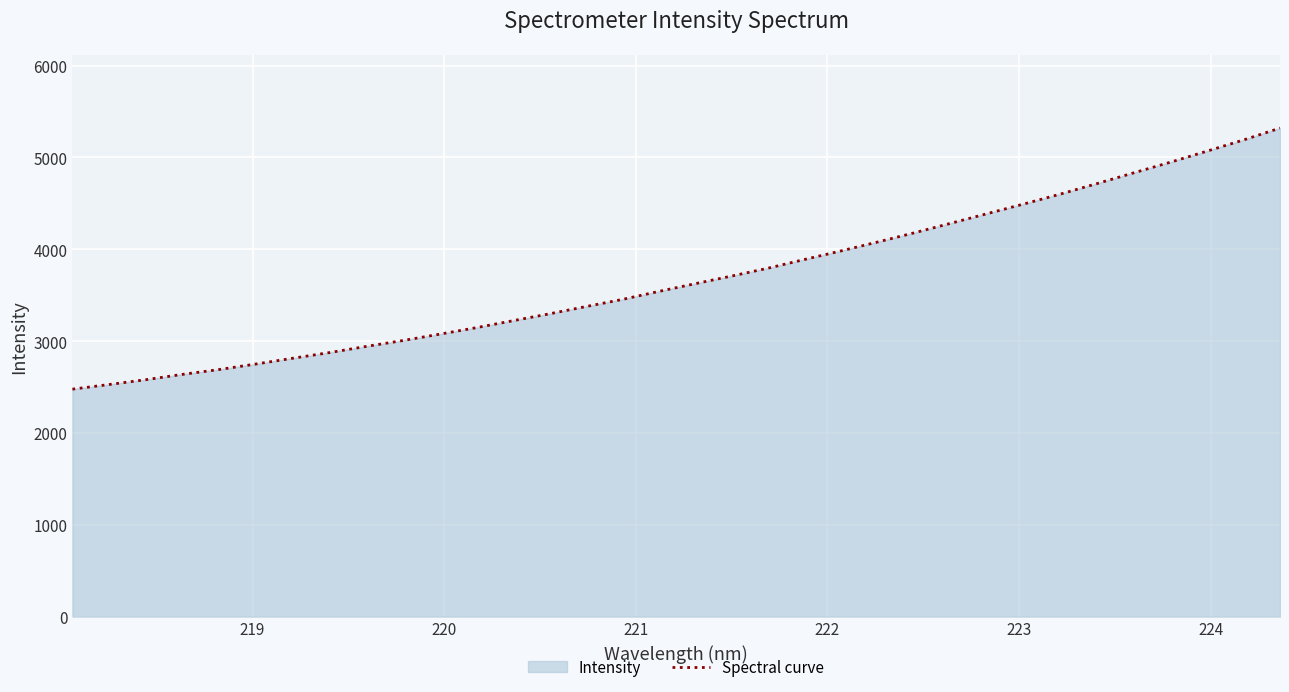

What is the average value?

3691.0